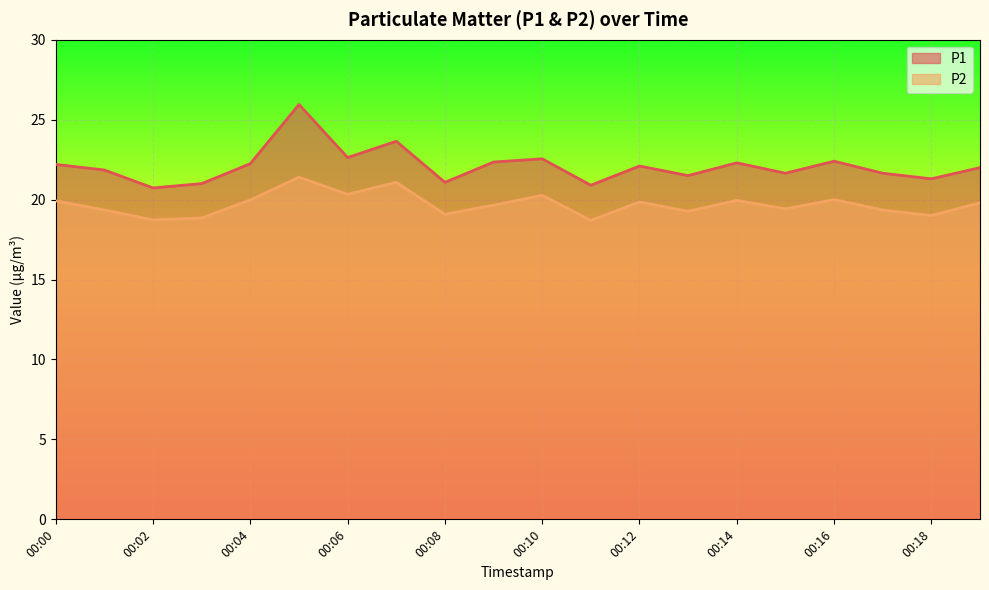

What are all the series names shown in the legend?

P1, P2